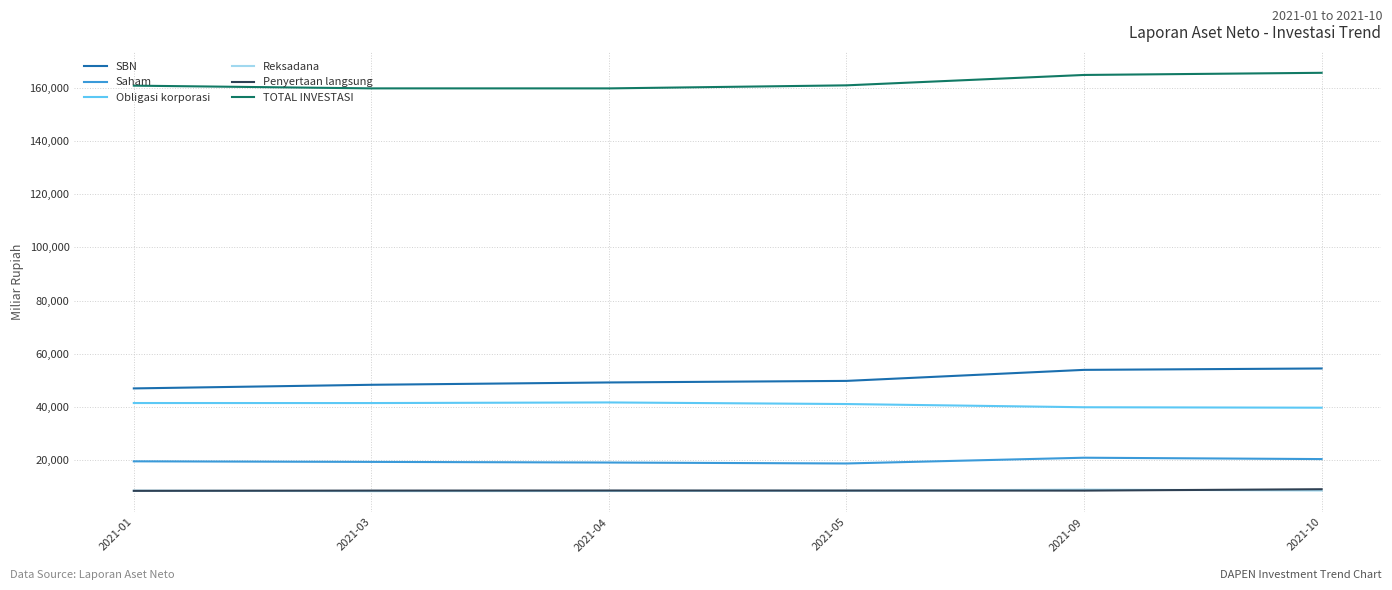

True or false: SBN and Penyertaan langsung cross at least once.

False